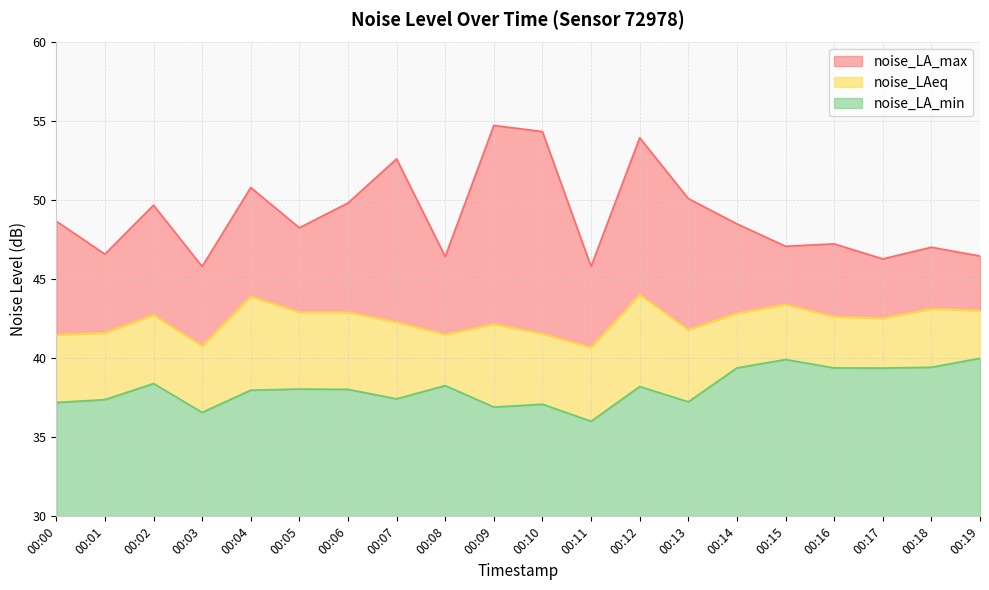

Count the number of categories in the chart.

20